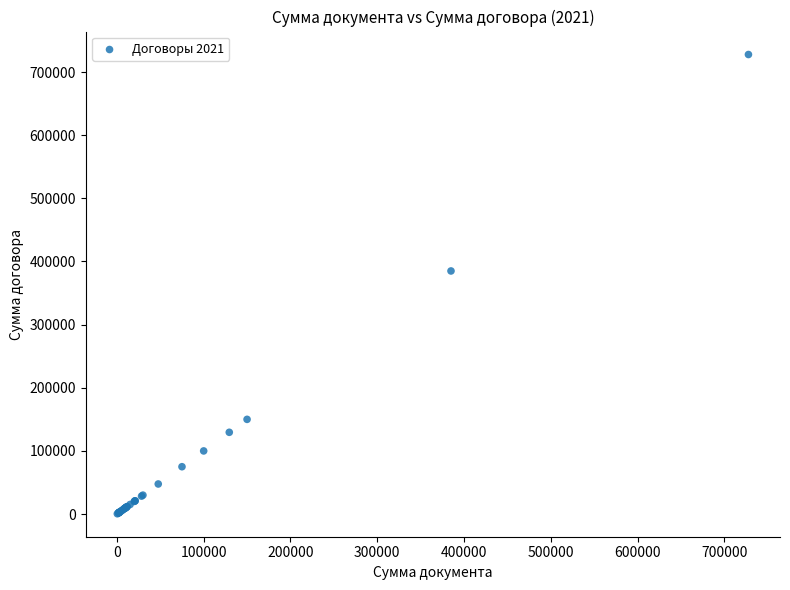

What Y value in the scatter plot is closest to 364134?

384999.2